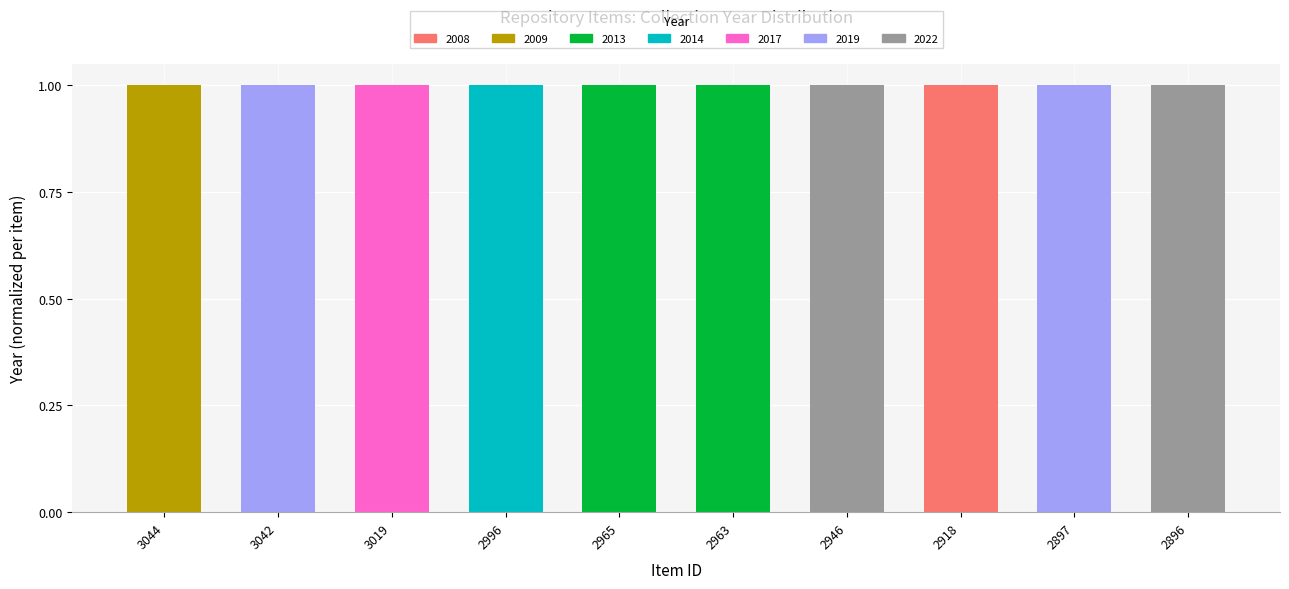

Rank the series at 3044 from lowest to highest value.

Year 2019, Year 2022, Year 2009